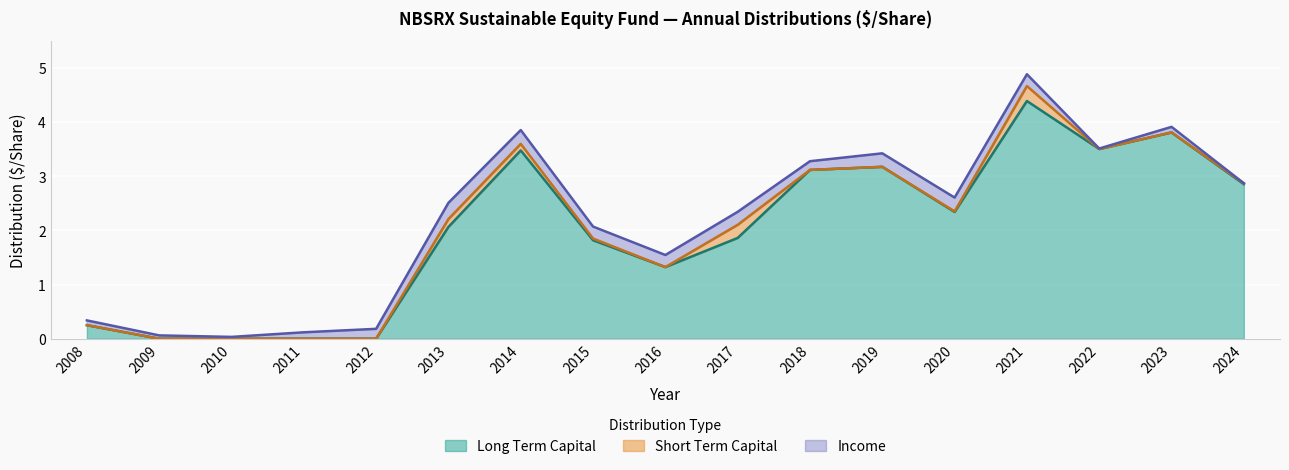

At how many categories does at least one series exceed 1?

12